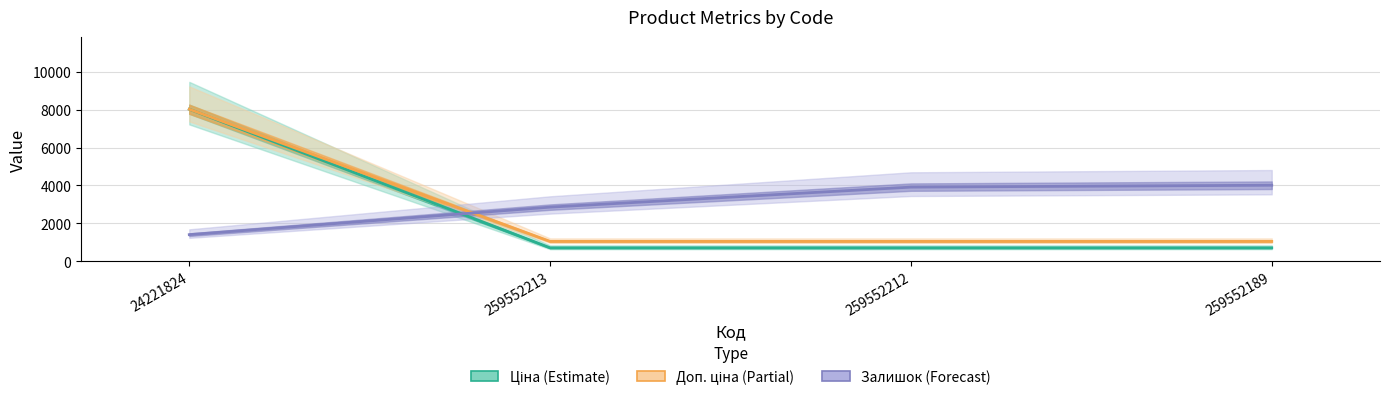

Is this an area chart (filled region under the line)?

No